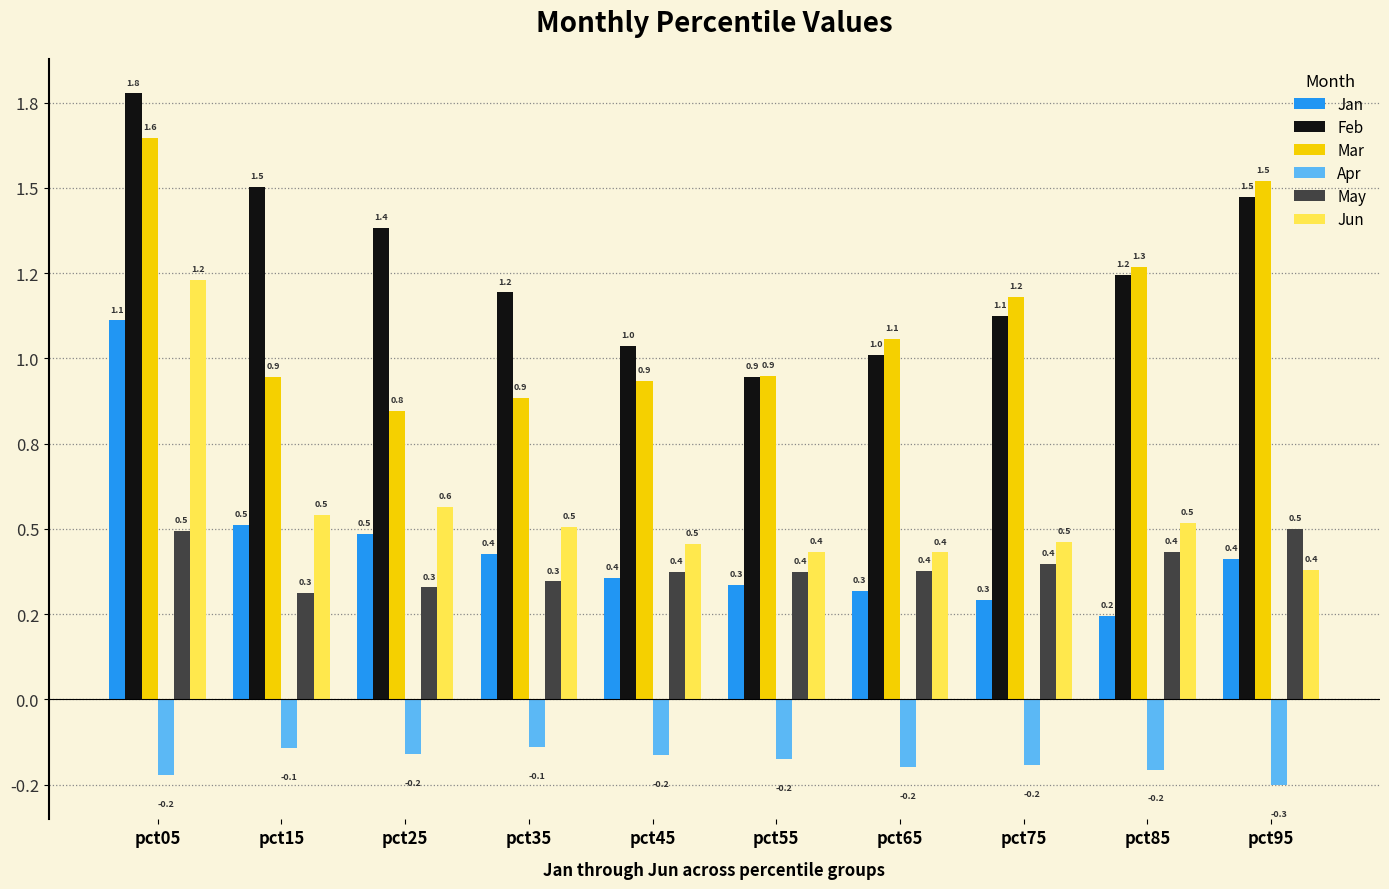

At which category does the chart reach its peak across all series?

pct05